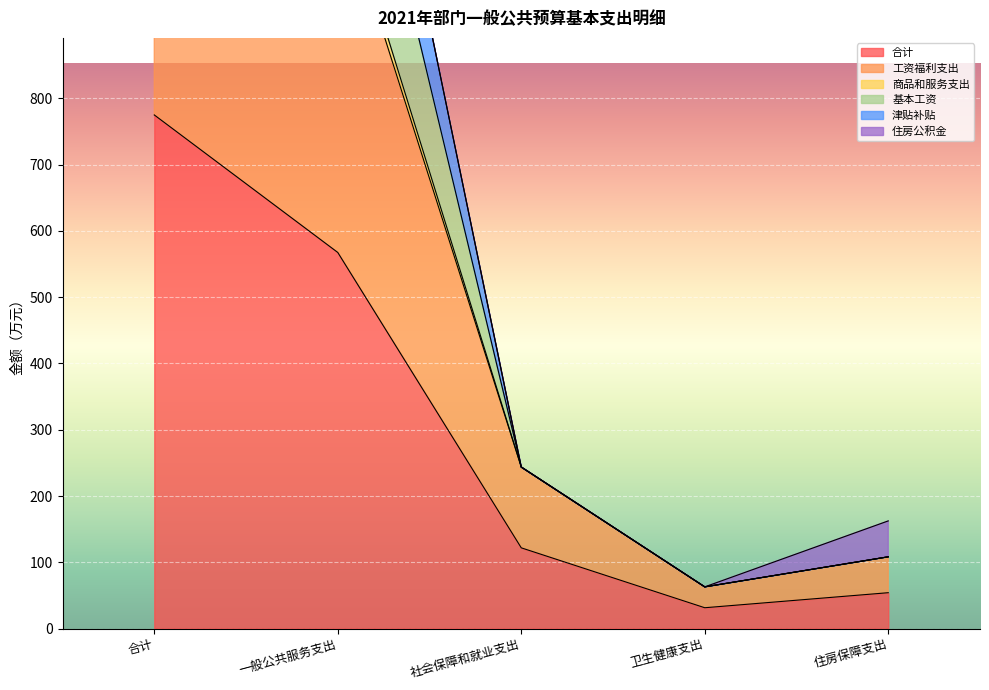

Between 社会保障和就业支出 and 一般公共服务支出, which is larger?

一般公共服务支出